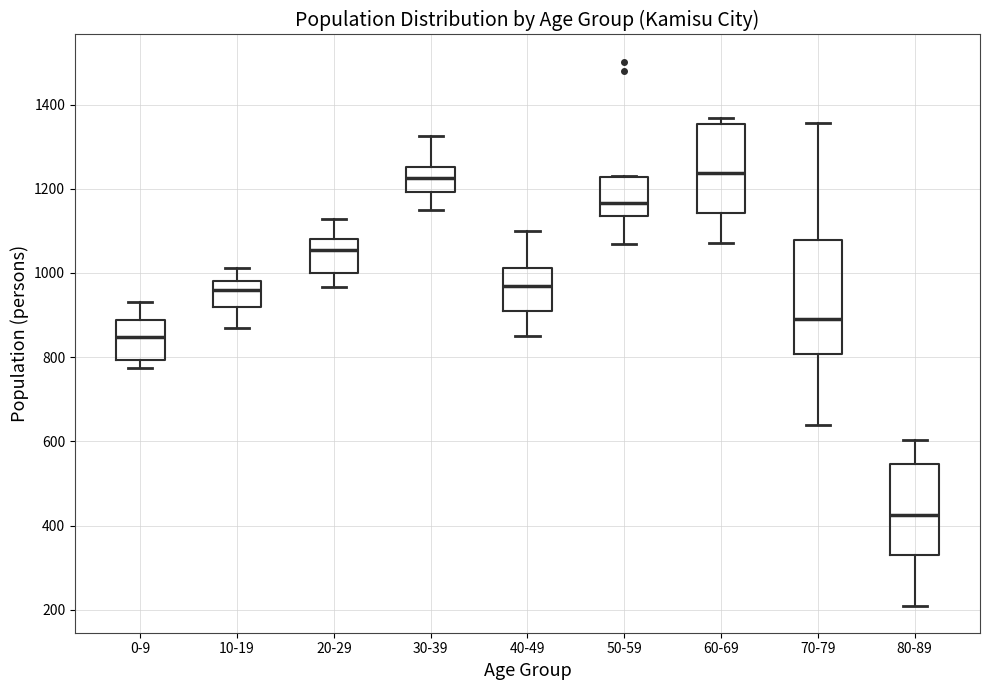

Reading left to right, transcribe this box plot: for each box, give where its median line is, the range the box spans, and where its two whiskers end, as read against the y-axis. The values are not printed on the chart, so give them approximately, as read against the axis.

0-9: median 840, box 800 to 880, whiskers 780 to 940
10-19: median 960, box 920 to 980, whiskers 860 to 1020
20-29: median 1060, box 1000 to 1080, whiskers 960 to 1120
30-39: median 1220, box 1200 to 1260, whiskers 1160 to 1320
40-49: median 980, box 920 to 1020, whiskers 860 to 1100
50-59: median 1160, box 1140 to 1220, whiskers 1080 to 1240
60-69: median 1240, box 1140 to 1360, whiskers 1080 to 1360 (just above the box's upper edge)
70-79: median 900, box 800 to 1080, whiskers 640 to 1360
80-89: median 420, box 340 to 540, whiskers 220 to 600